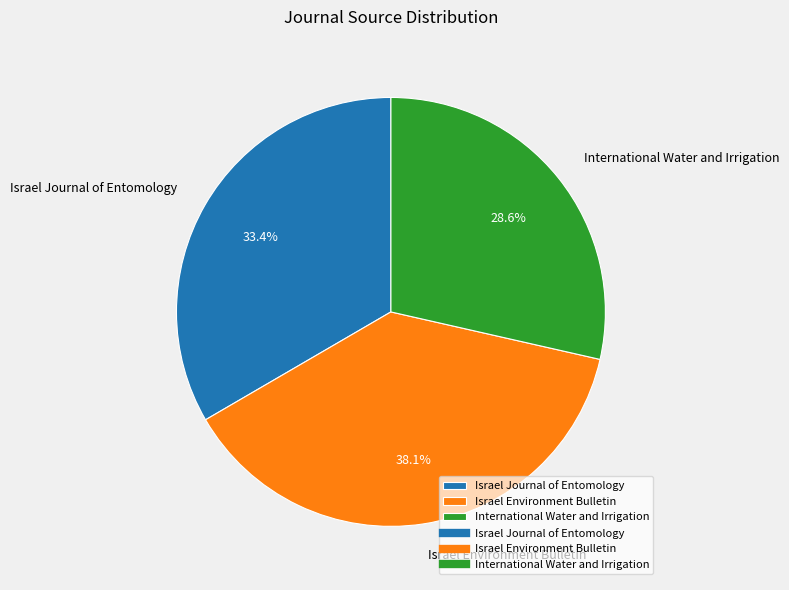

What is the ratio of the value at Israel Environment Bulletin to the value at International Water and Irrigation?

1.3